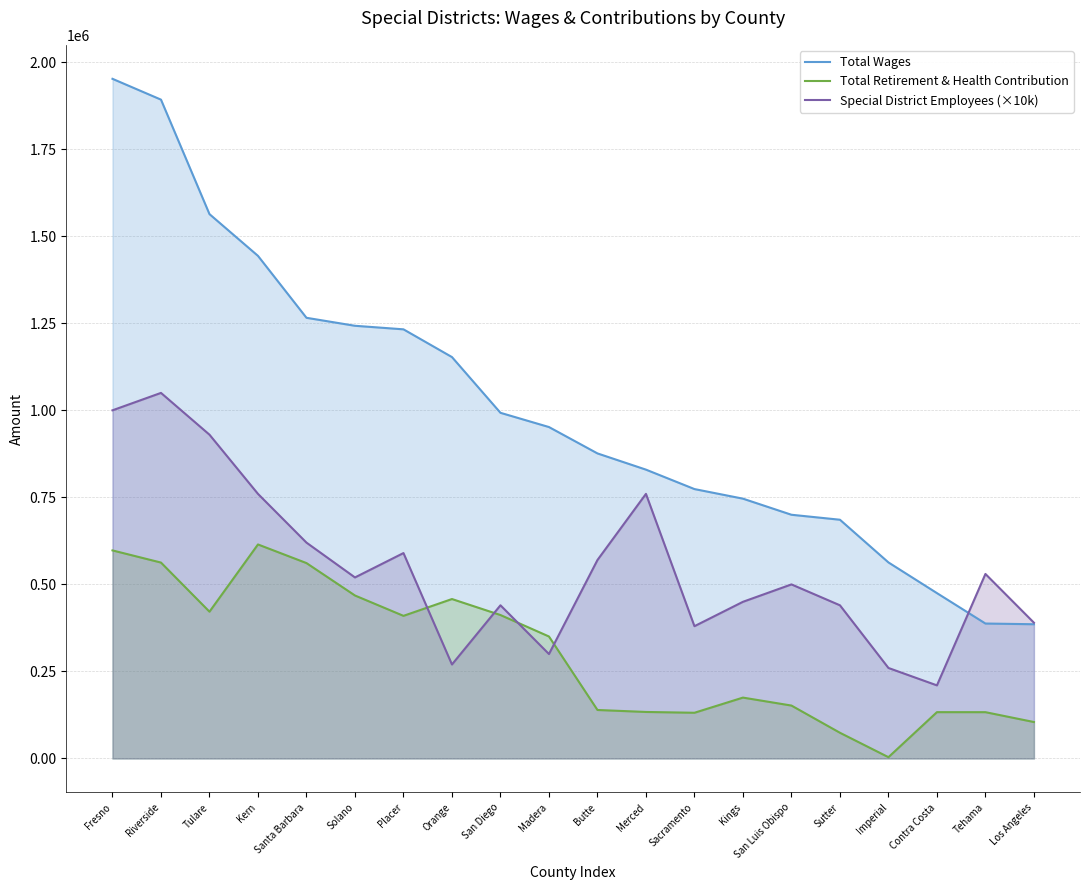

Is it true that Total Wages equals 1242789.0 at Solano?

True